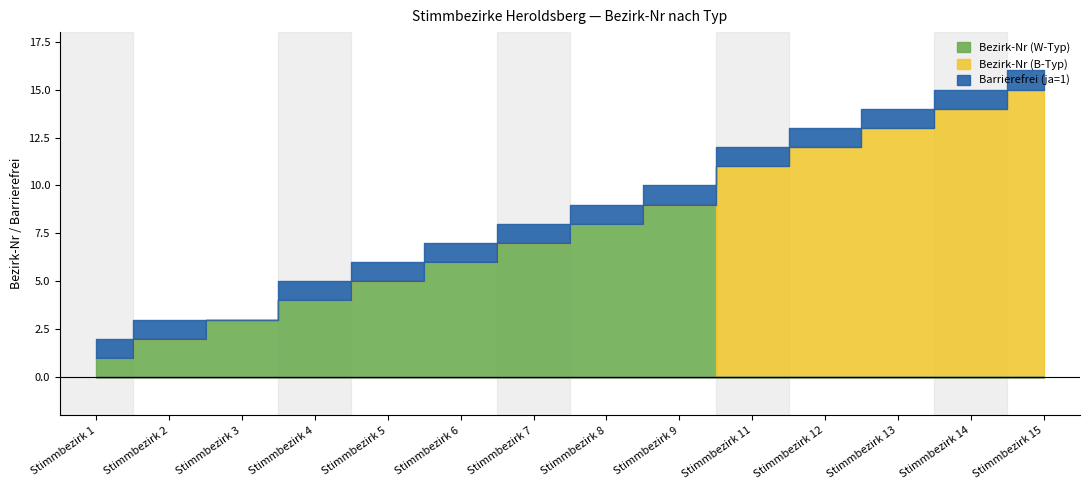

What is the approximate value of Barrierefrei (ja=1) at Stimmbezirk 5?

1